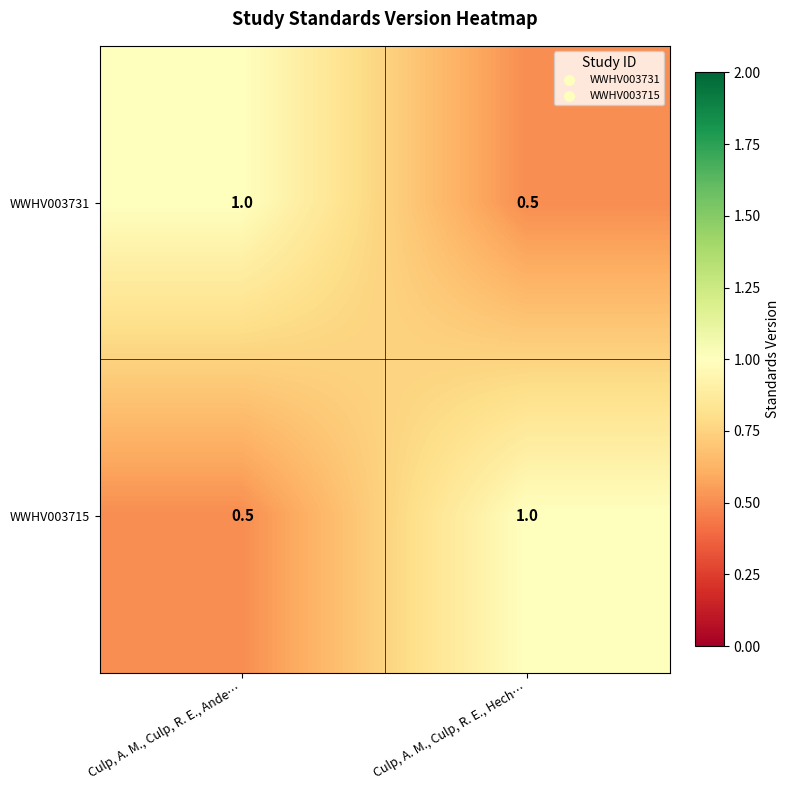

Reading right to left, extract all data points from this chart.

WWHV003731: Culp, A. M., Culp, R. E., Hech…=0.5	Culp, A. M., Culp, R. E., Ande…=1.0
WWHV003715: Culp, A. M., Culp, R. E., Hech…=1.0	Culp, A. M., Culp, R. E., Ande…=0.5